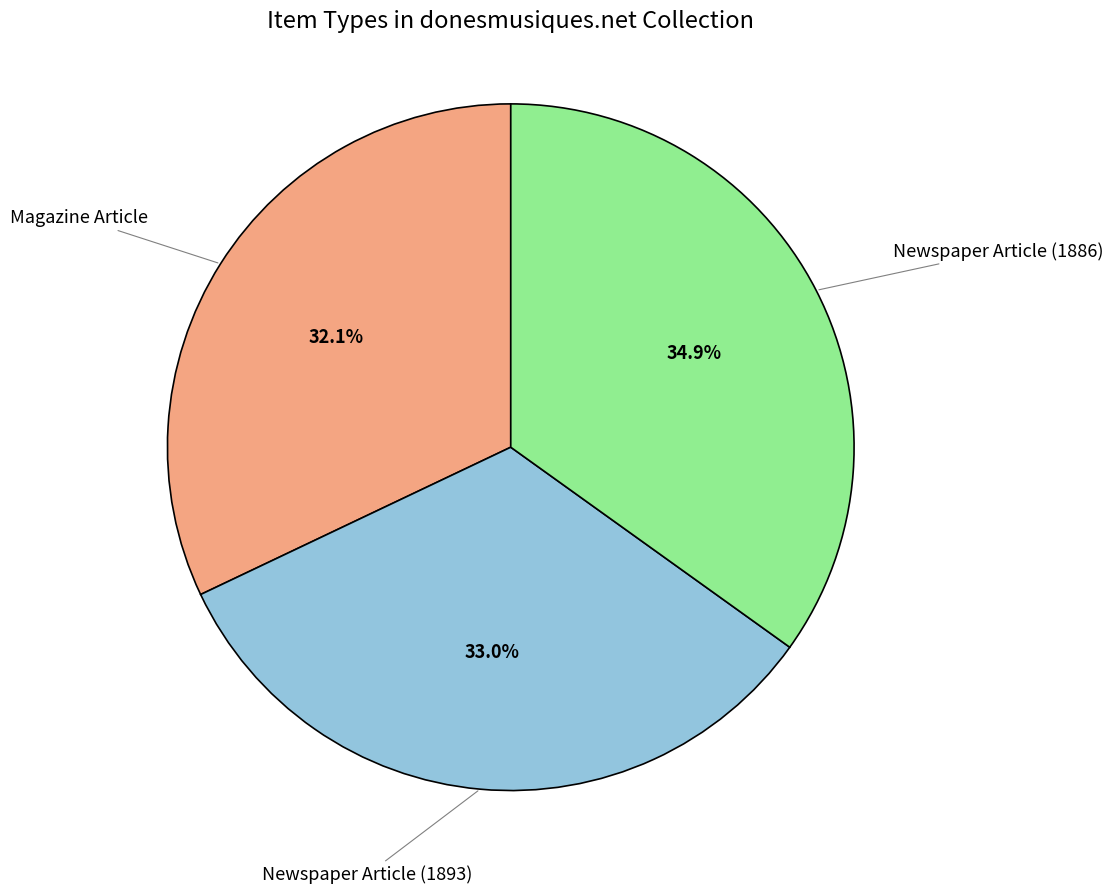

Is there a majority slice in this chart?

No